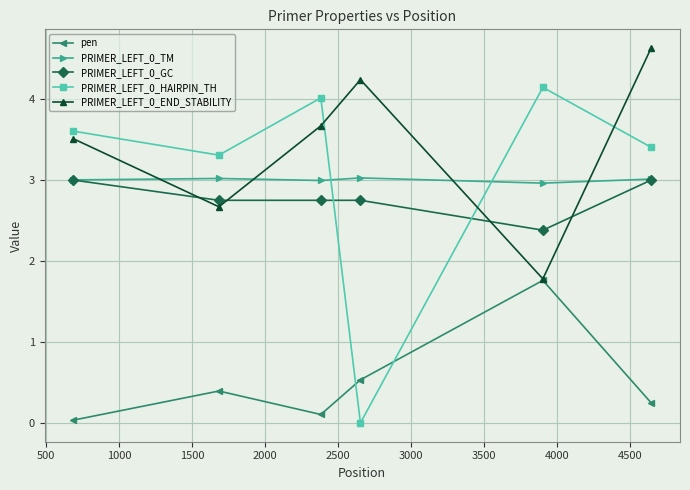

How many interior local peaks does the pen series have?

2